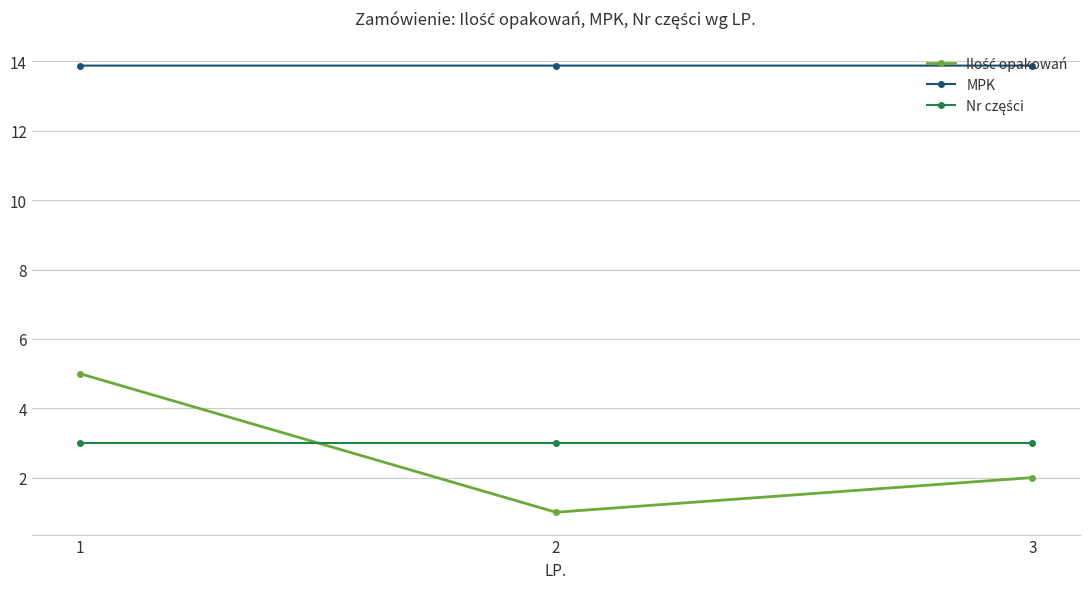

At how many categories does at least one series exceed 13?

3